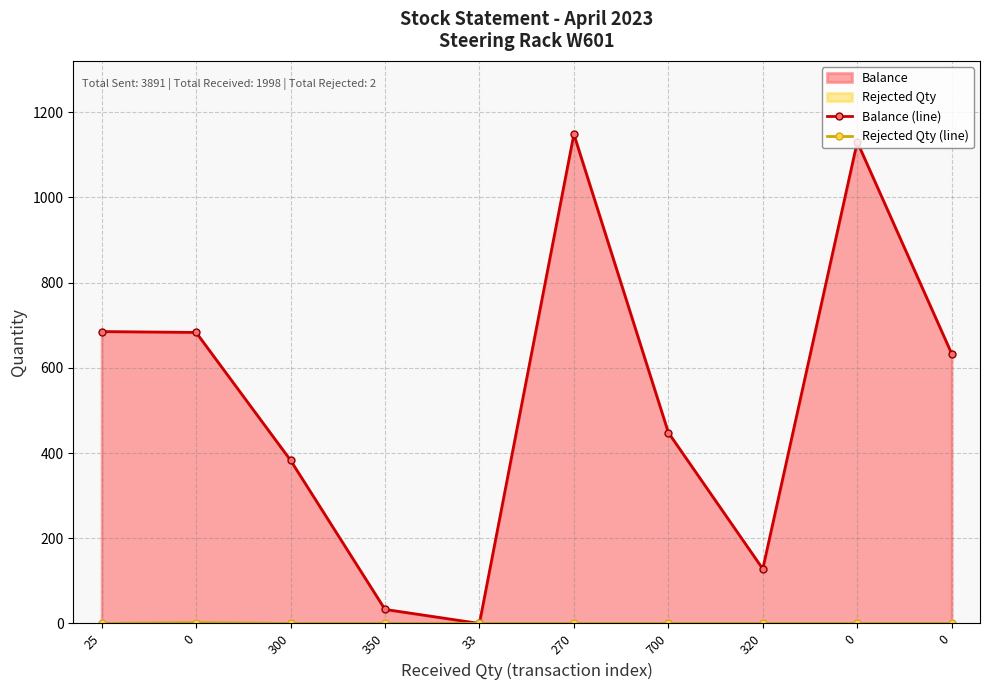

At which category does the chart reach its peak across all series?

270